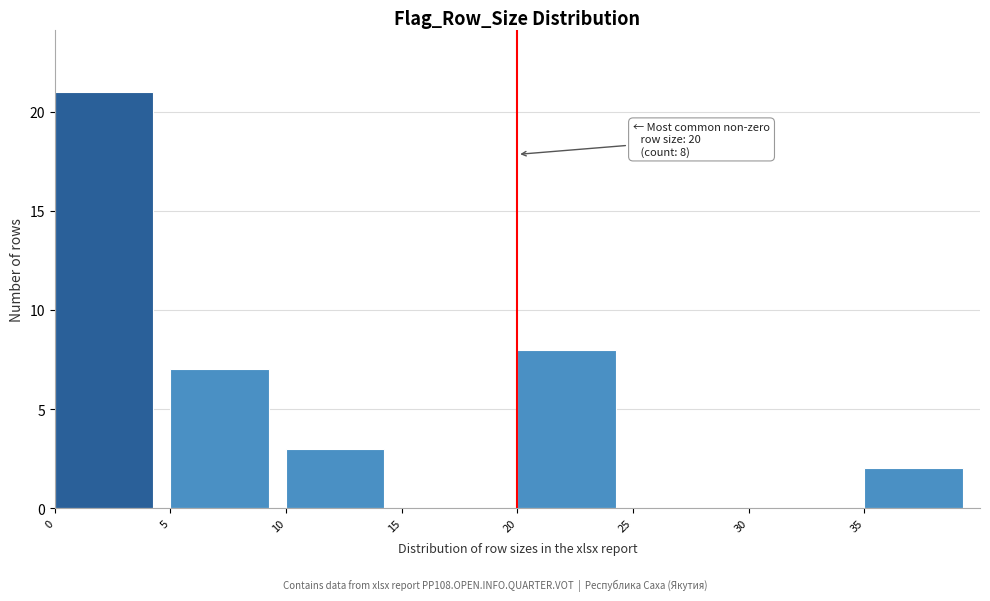

Over which range of the x-axis is the bar tallest?

0 to 5